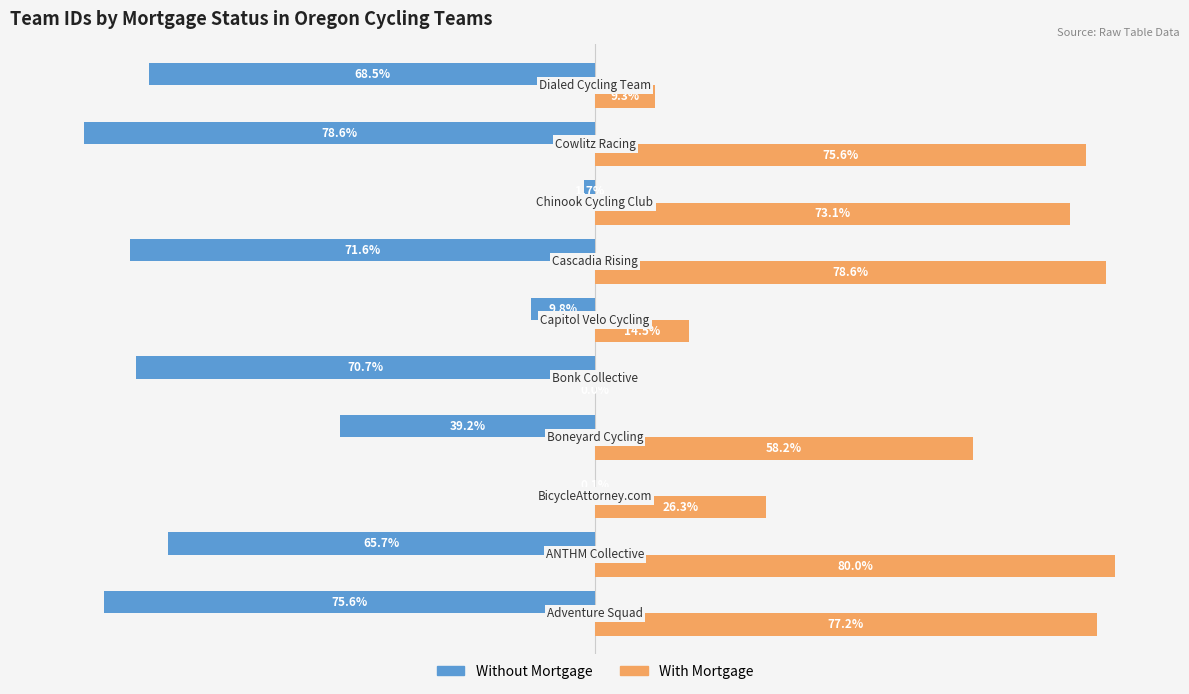

Which series has the largest total across all categories?

With Mortgage